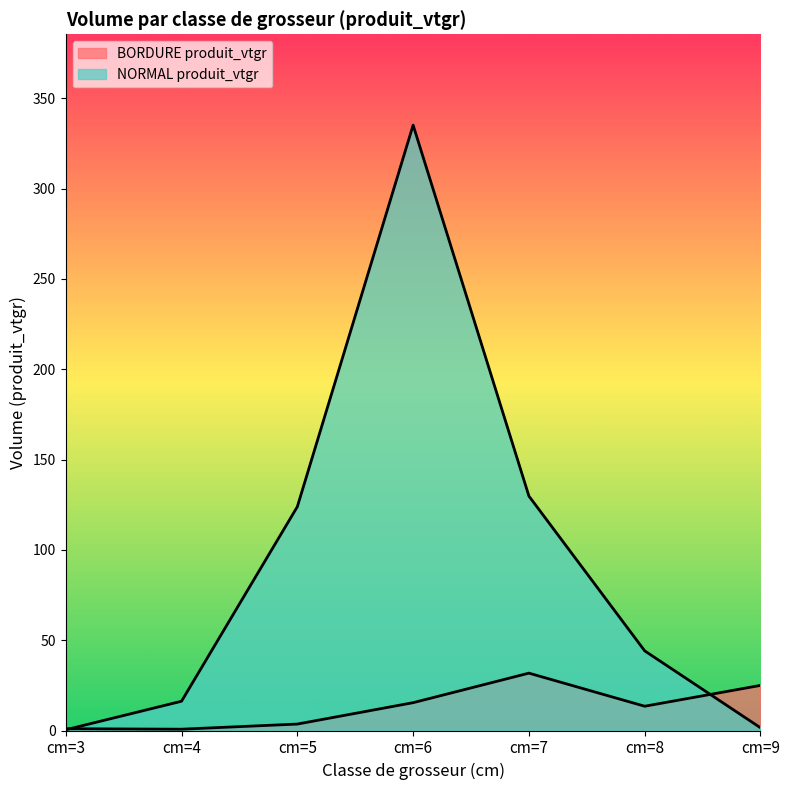

What is the difference between the maximum and minimum values in the NORMAL produit_vtgr series?

334.7